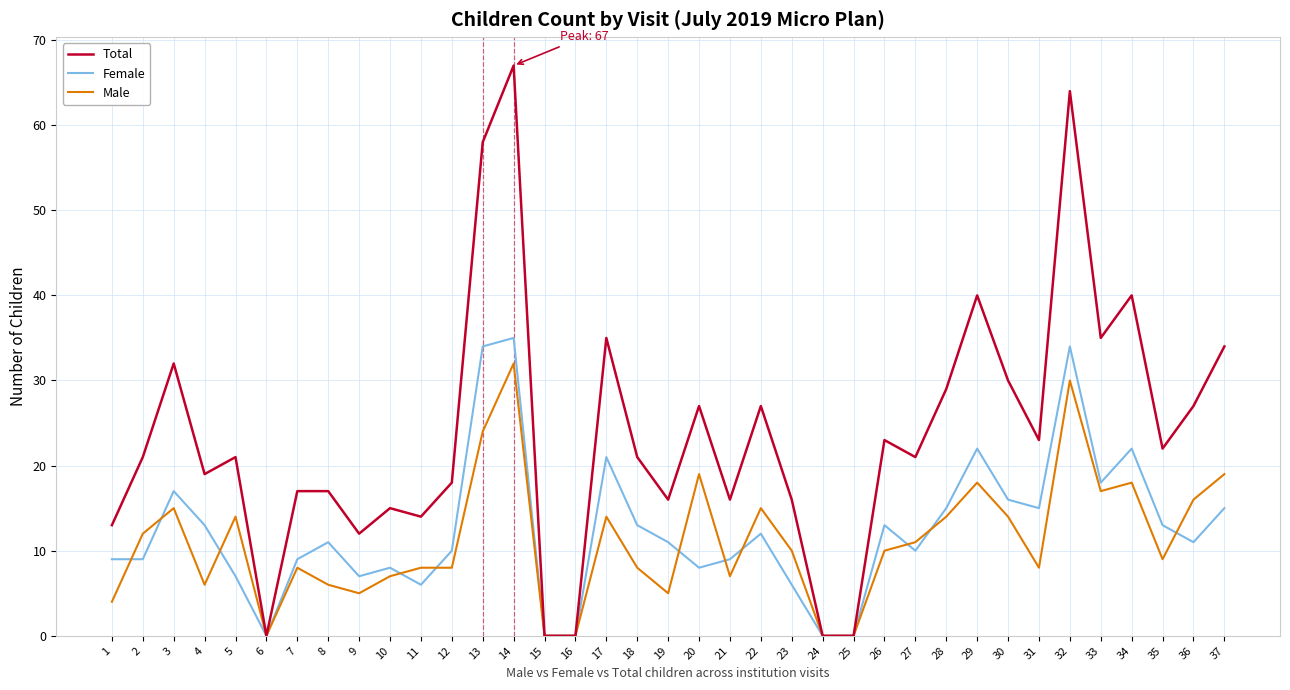

At how many categories does at least one series exceed 52?

3